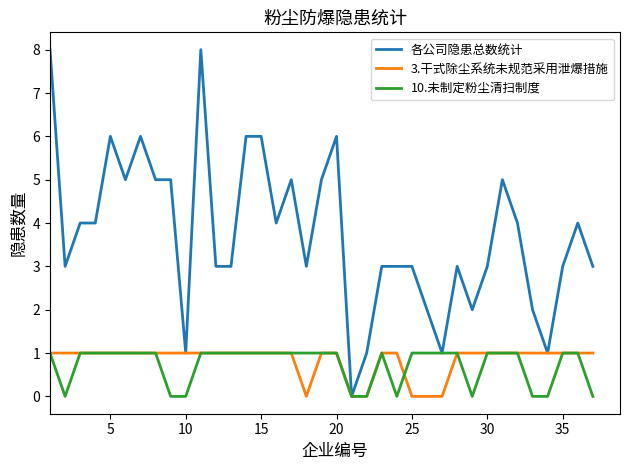

What is the greatest value displayed?

8